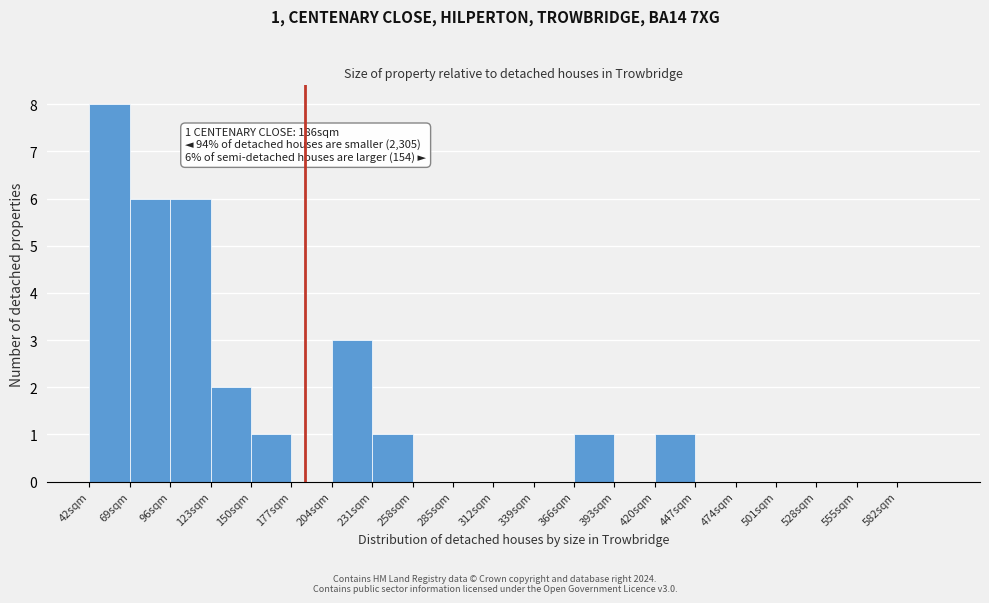

Over which range of the x-axis is the bar tallest?

42 to 69